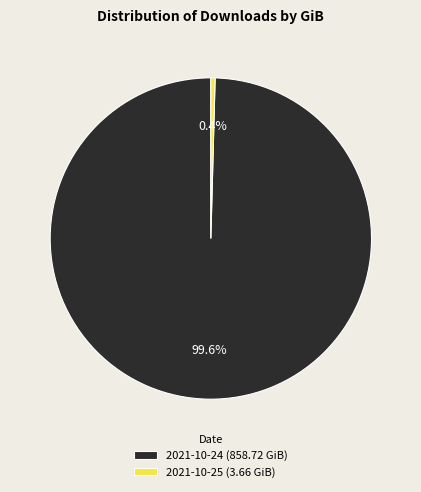

Rank the categories by value from lowest to highest.

2021-10-25, 2021-10-24